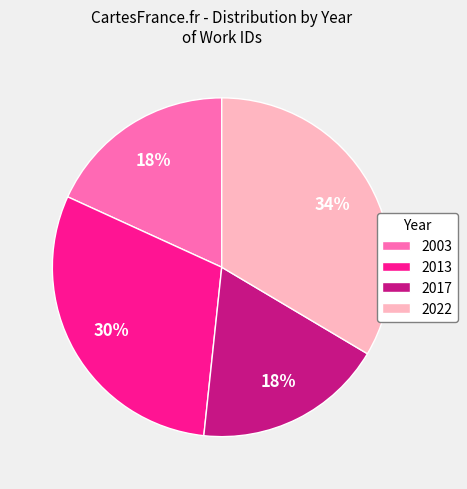

How many segments does this pie chart have?

4